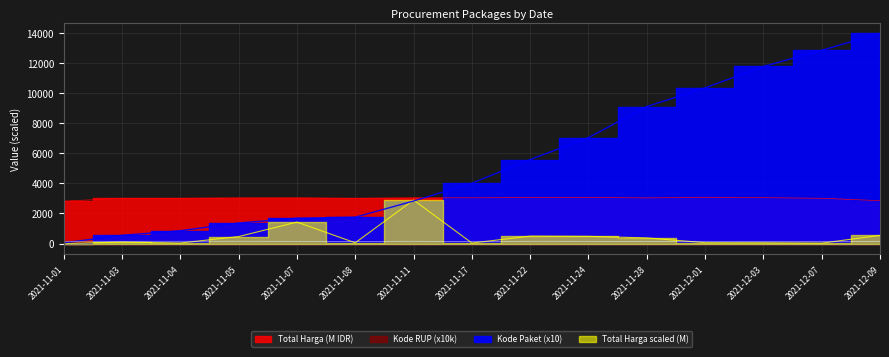

In Total Harga, how many points are lower than both neighbors (excluding endpoints)?

4